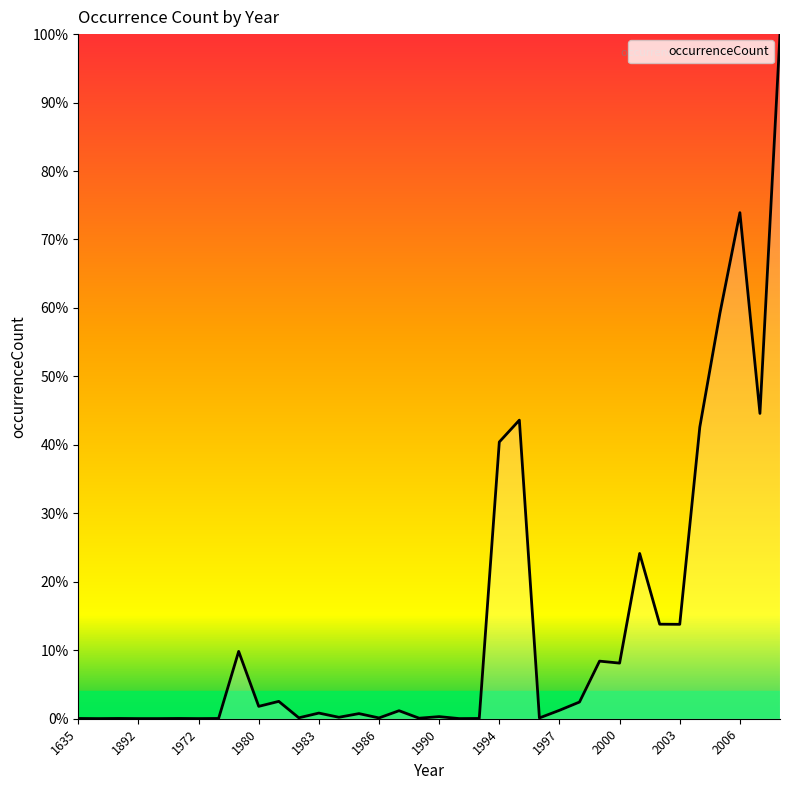

What is the difference between the maximum and minimum values?

100.0